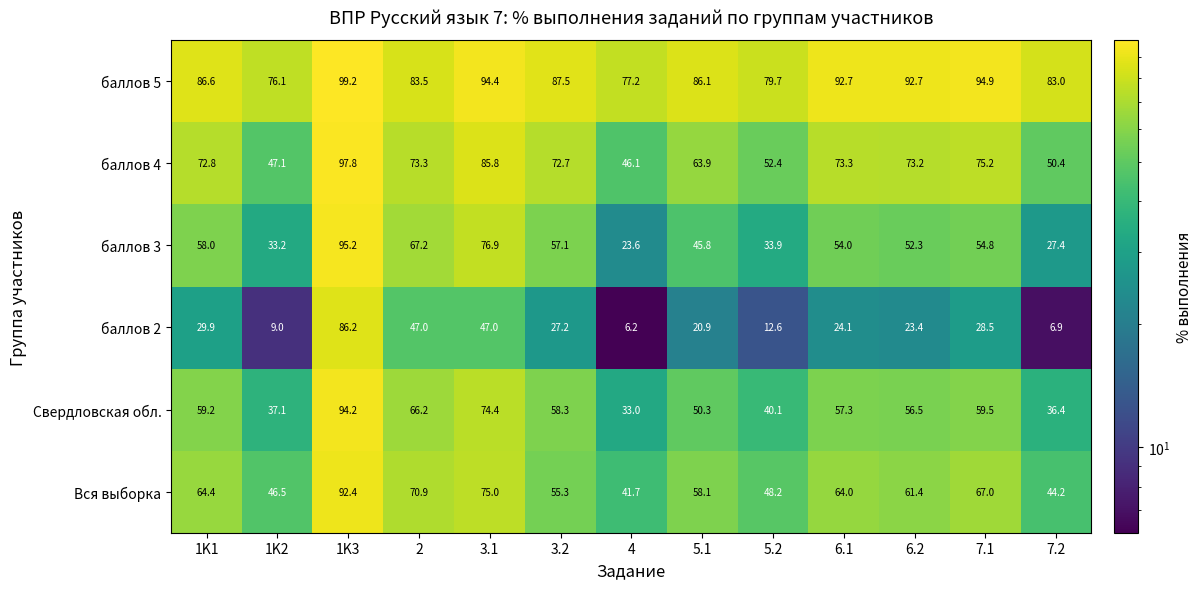

What is the average value of the баллов 4 series?

68.0